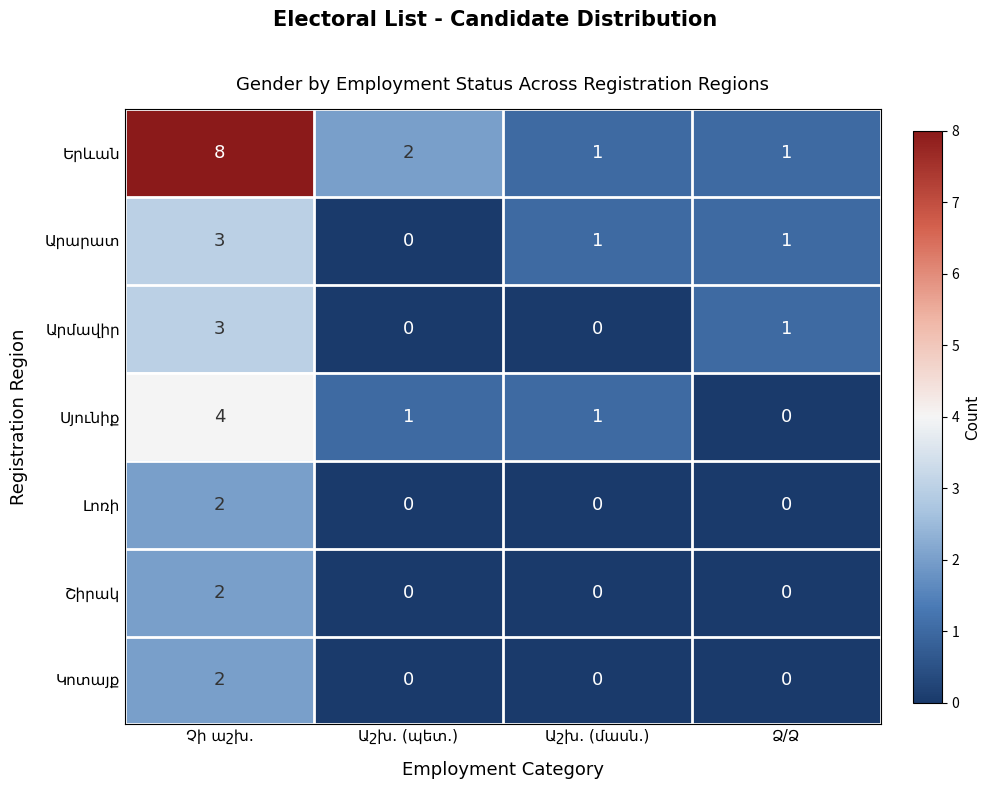

Which series has the largest range (max minus min)?

Երևան